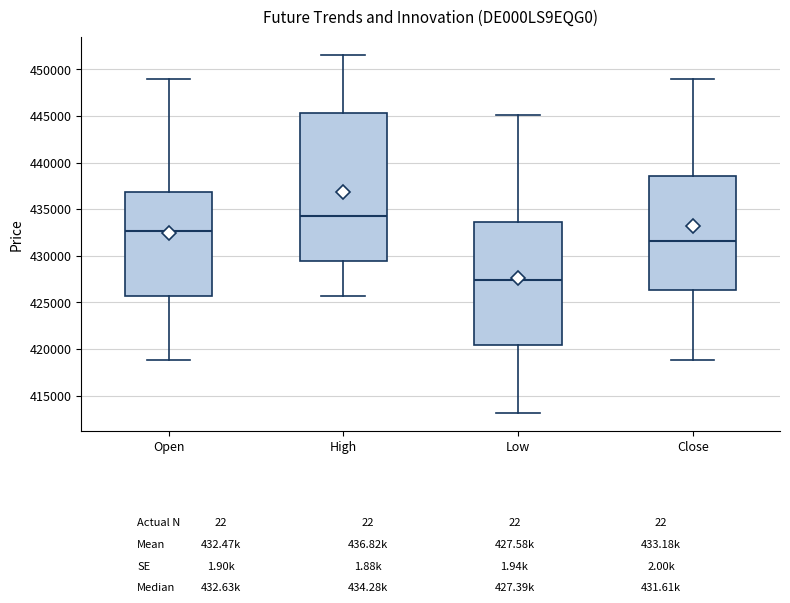

Reading left to right, read every box against the y-axis: the position of its median line, the range the box covers, and the ends of its whiskers. The values are not printed on the chart, so give them approximately, as read against the axis.

Open: median 432500, box 425500 to 437000, whiskers 419000 to 449000
High: median 434500, box 429500 to 445500, whiskers 425500 to 451500
Low: median 427500, box 420500 to 433500, whiskers 413000 to 445000
Close: median 431500, box 426500 to 438500, whiskers 419000 to 449000